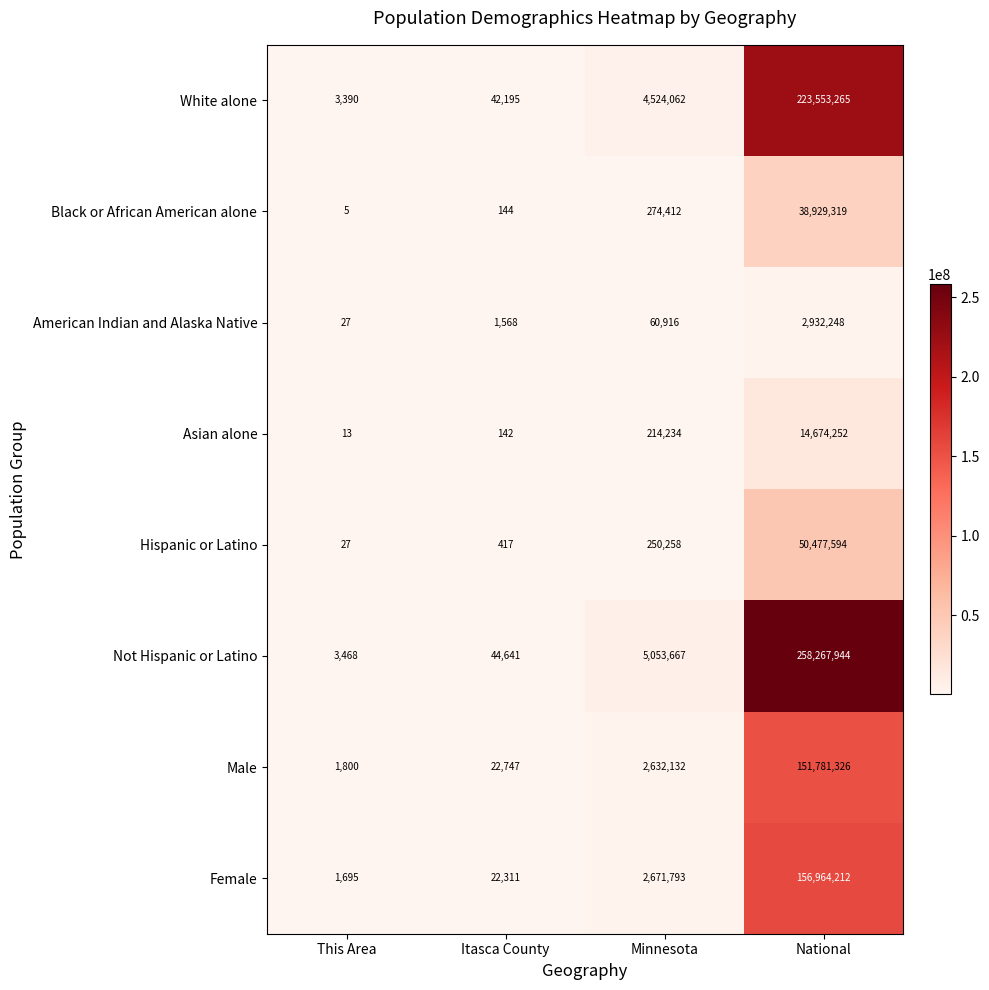

Which series has the largest range (max minus min)?

Not Hispanic or Latino